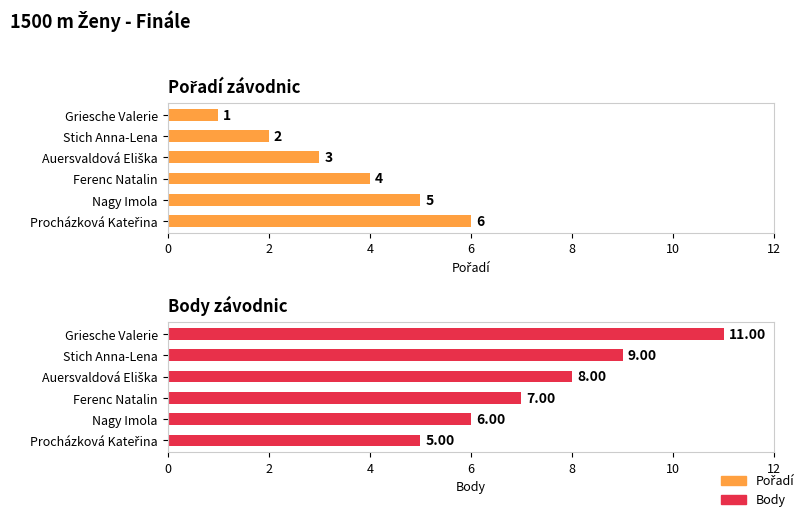

What is the difference between the second highest and minimum values in the Pořadí series?

4